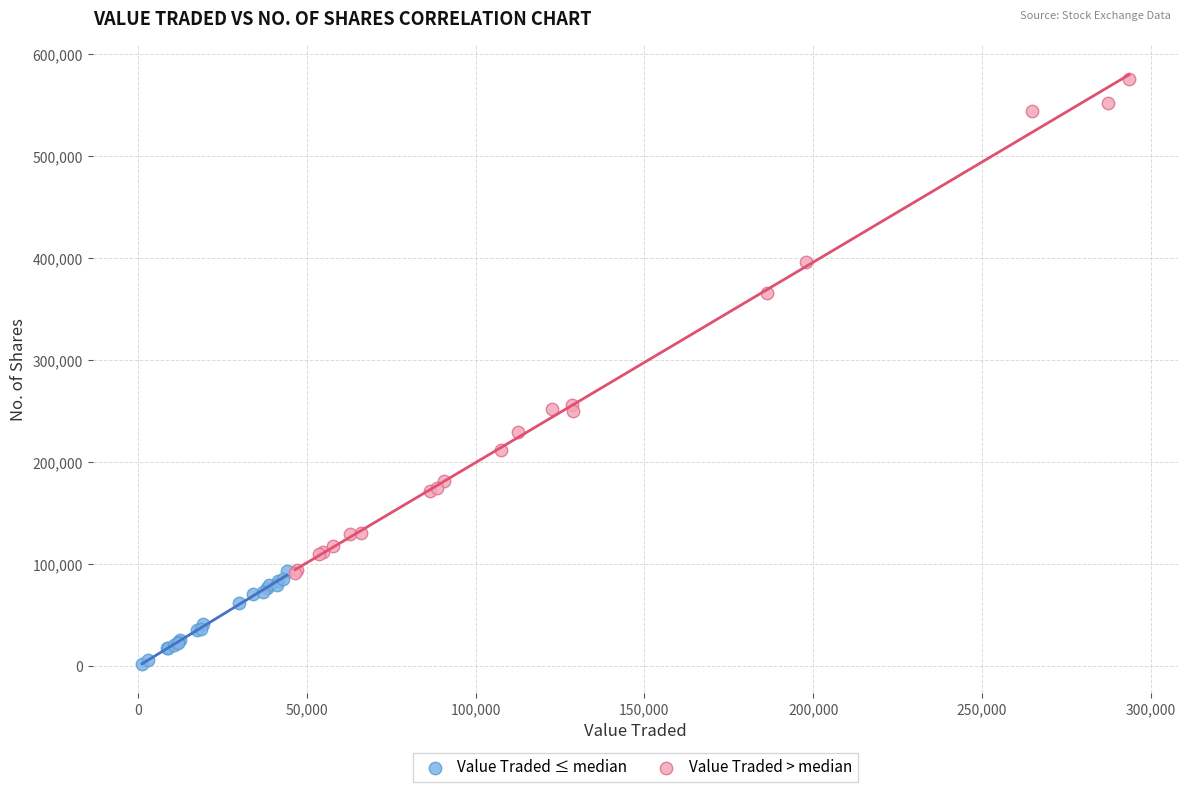

Which series has the widest spread of Y values?

Value Traded > median